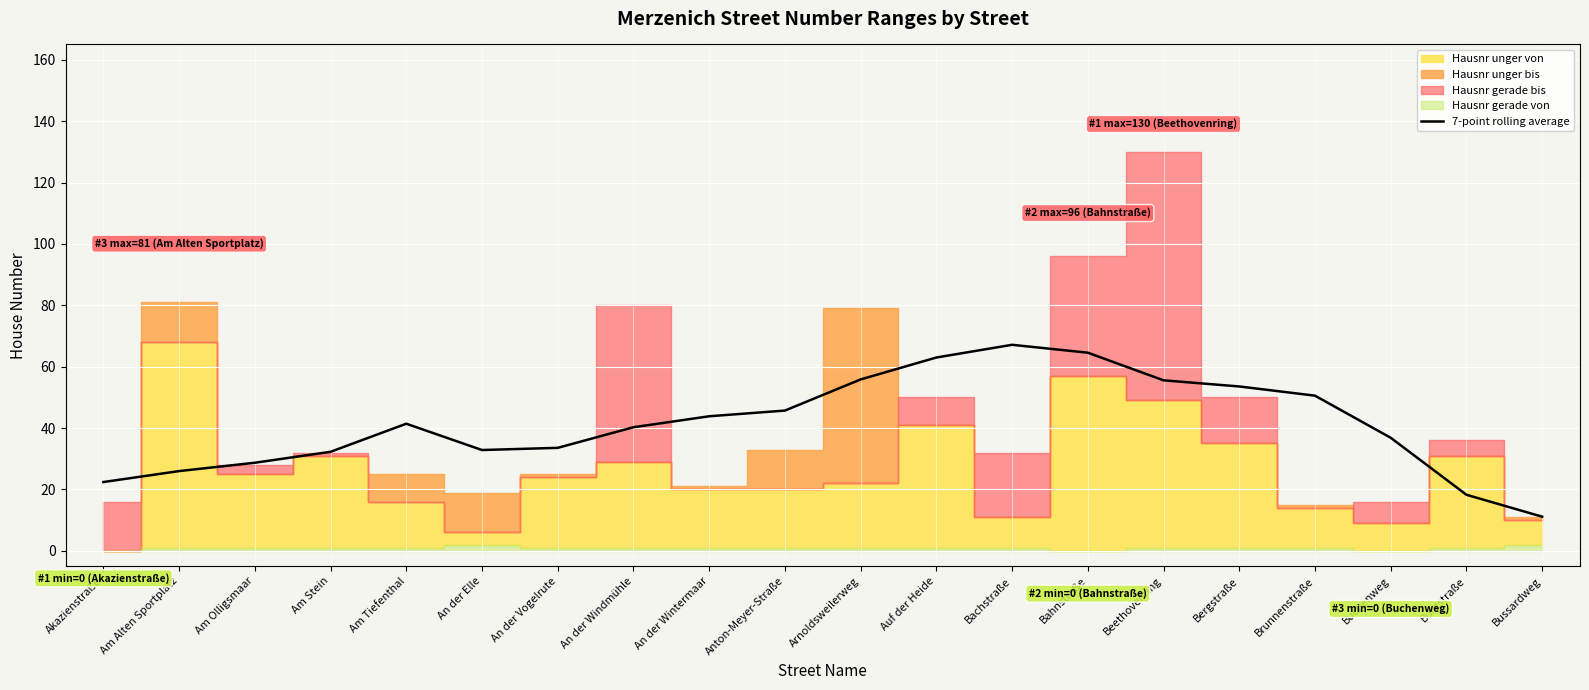

The chart shows a value of 55.6 at Beethovenring. True or false?

True